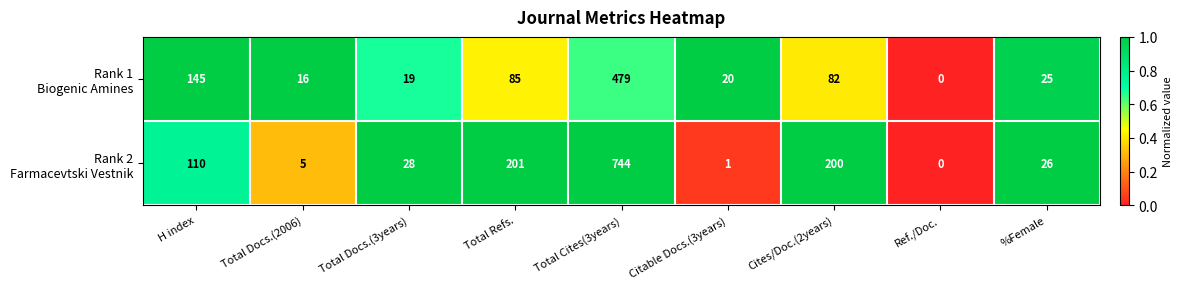

At which category is the sum across all series the highest?

Total Cites(3years)